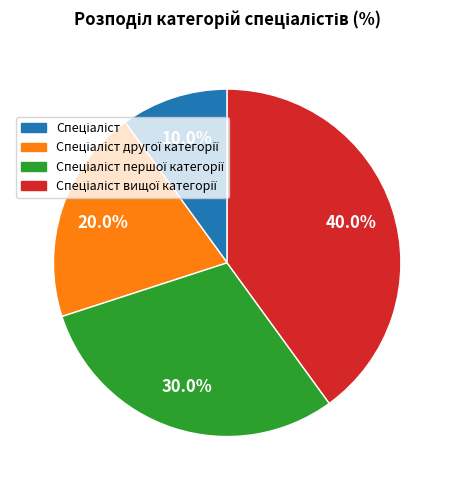

Does any single category account for the majority?

No